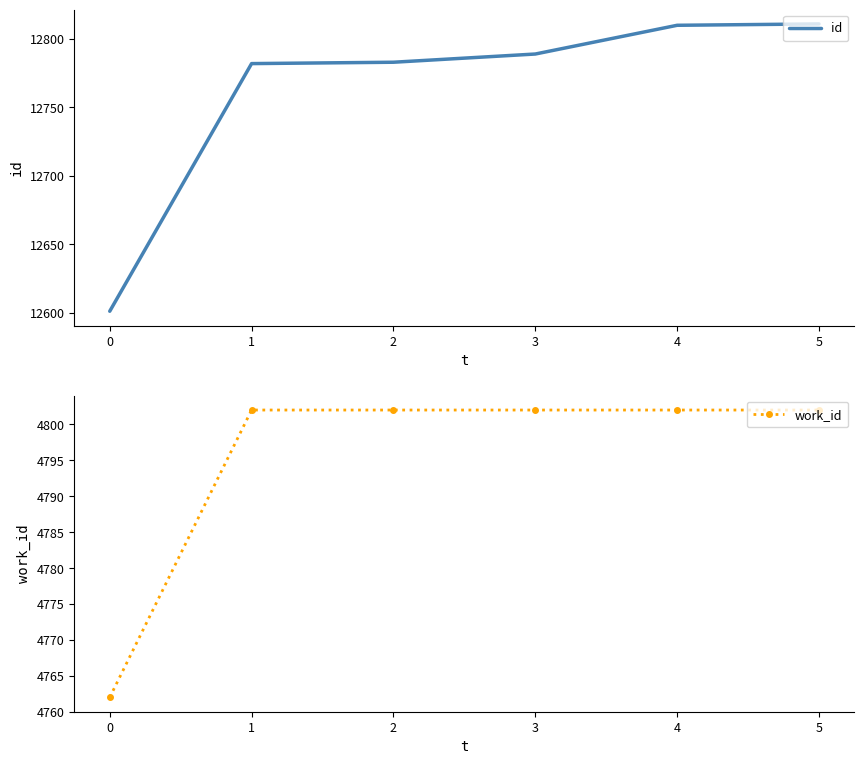

What is the value of the work_id point at the 1st from the left?

4762